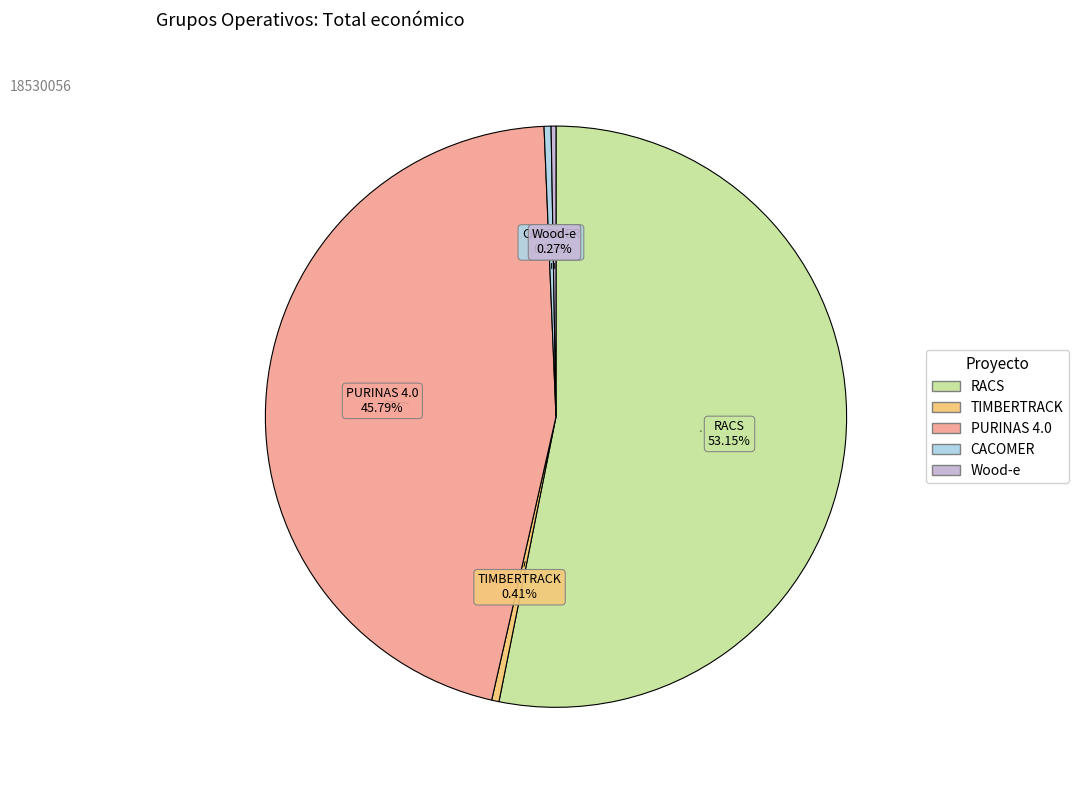

Between PURINAS 4.0 and TIMBERTRACK, which is larger?

PURINAS 4.0